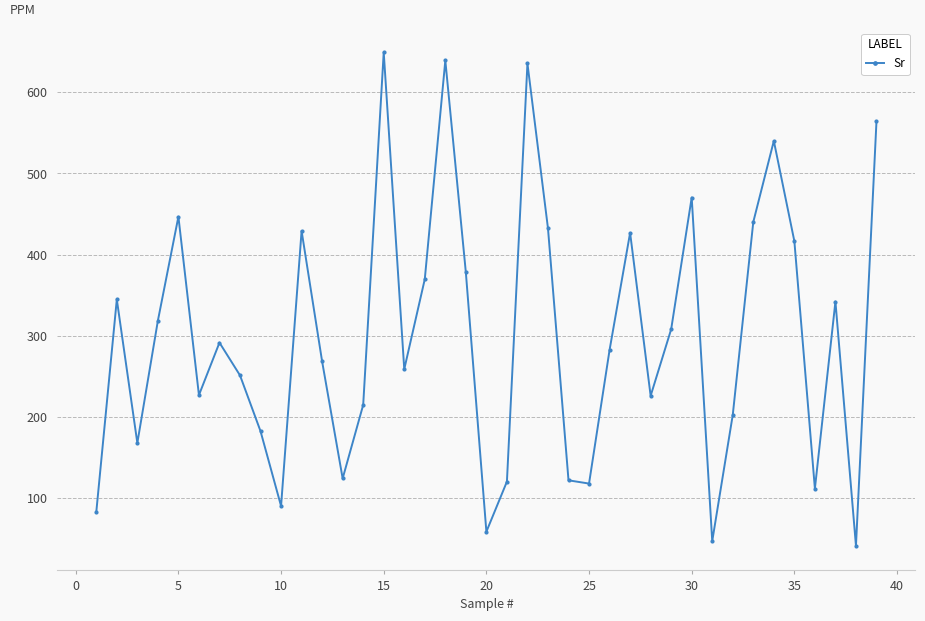

How many data points does each series have?

39